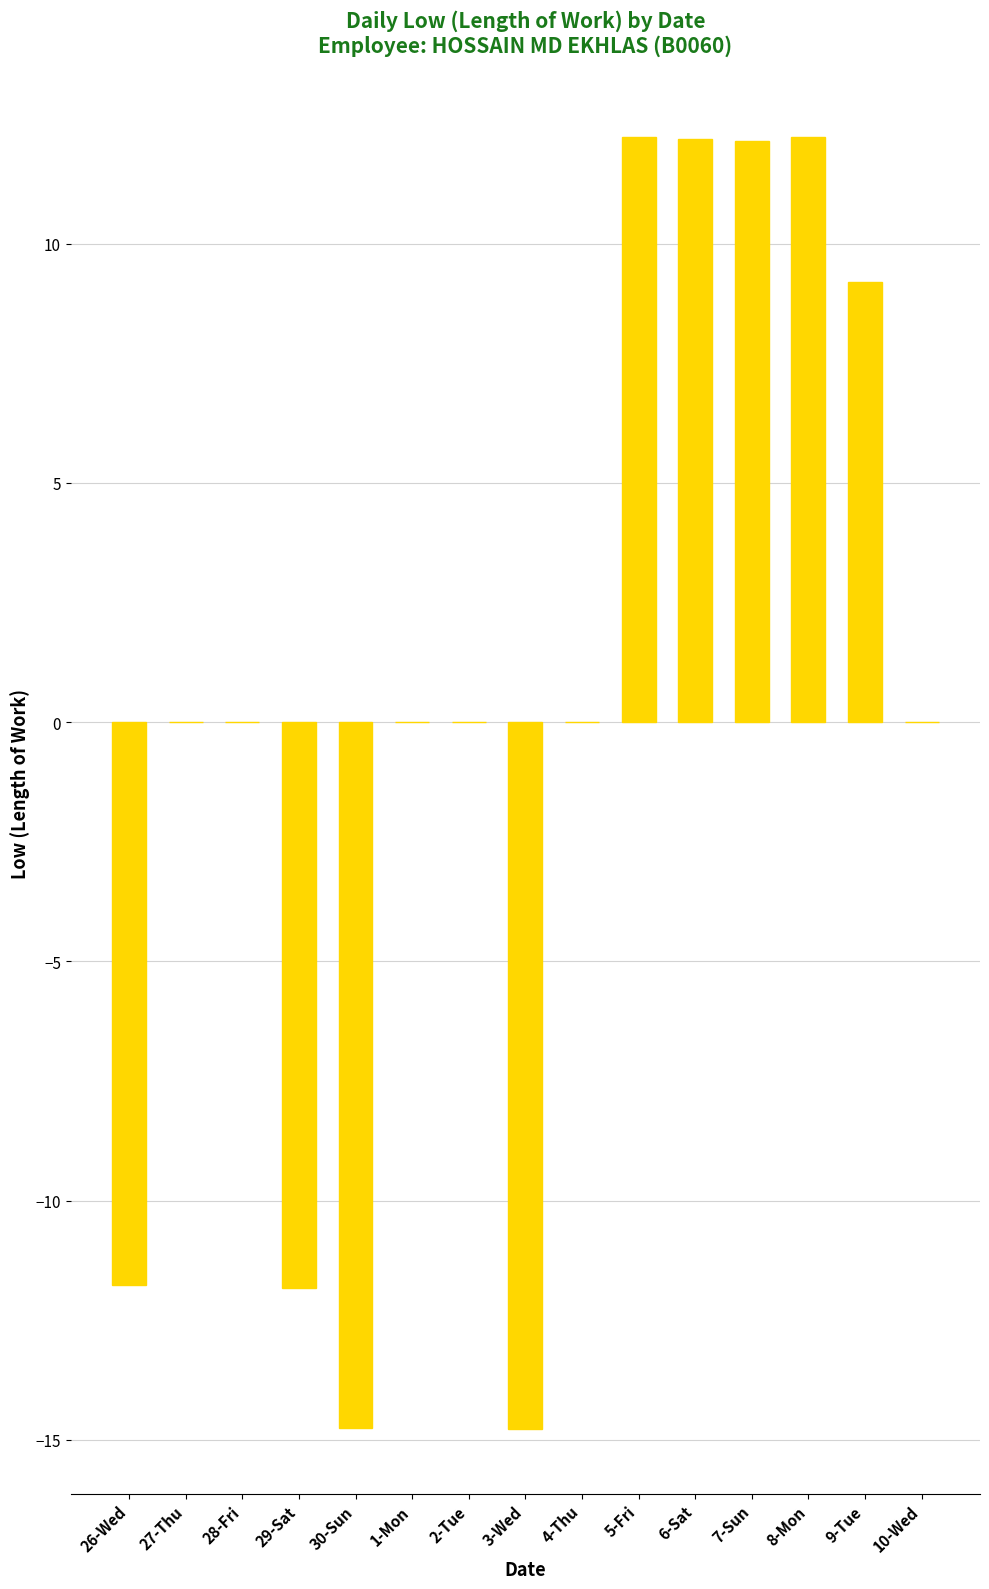

Count the number of data series in this chart.

1